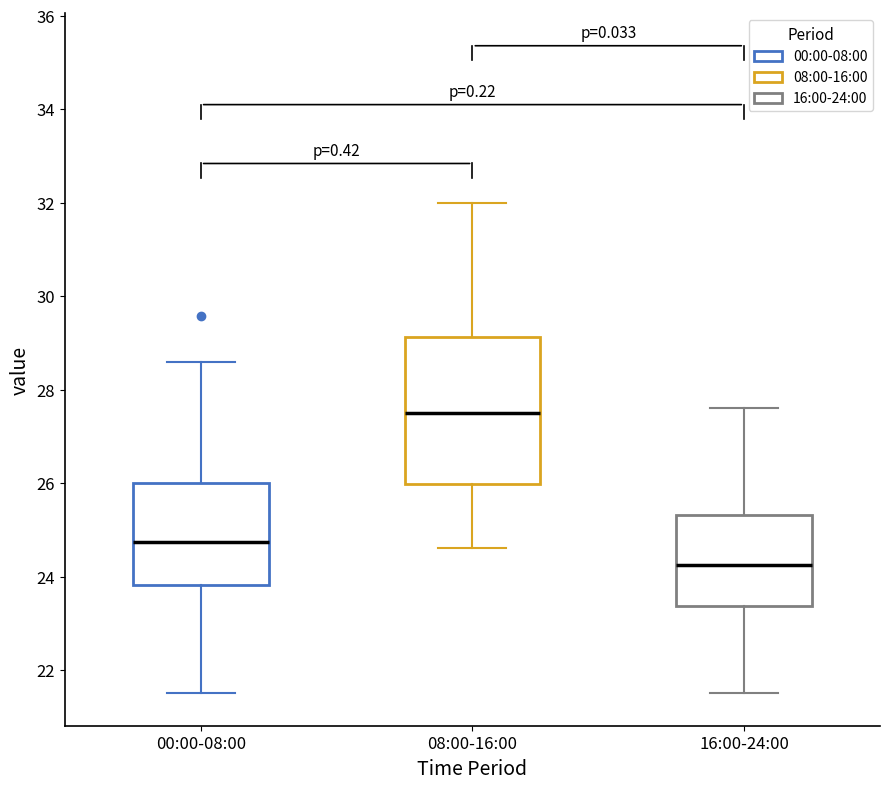

Which box's median line is the highest?

08:00-16:00